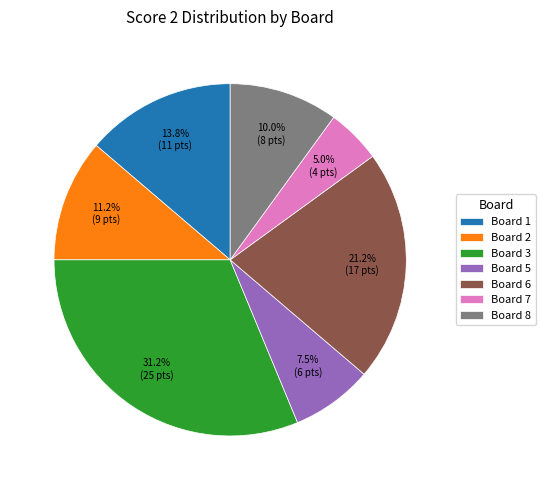

Which has a higher value, Board 8 or Board 3?

Board 3